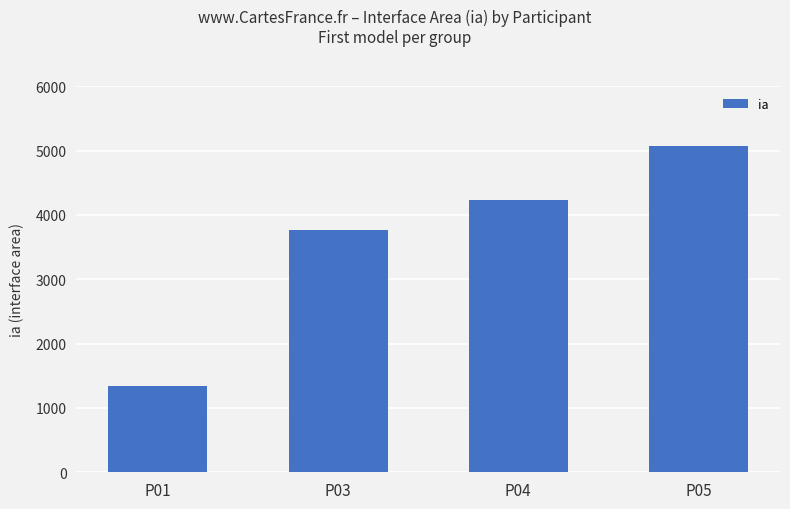

Which label corresponds to the smallest value in the chart?

P01